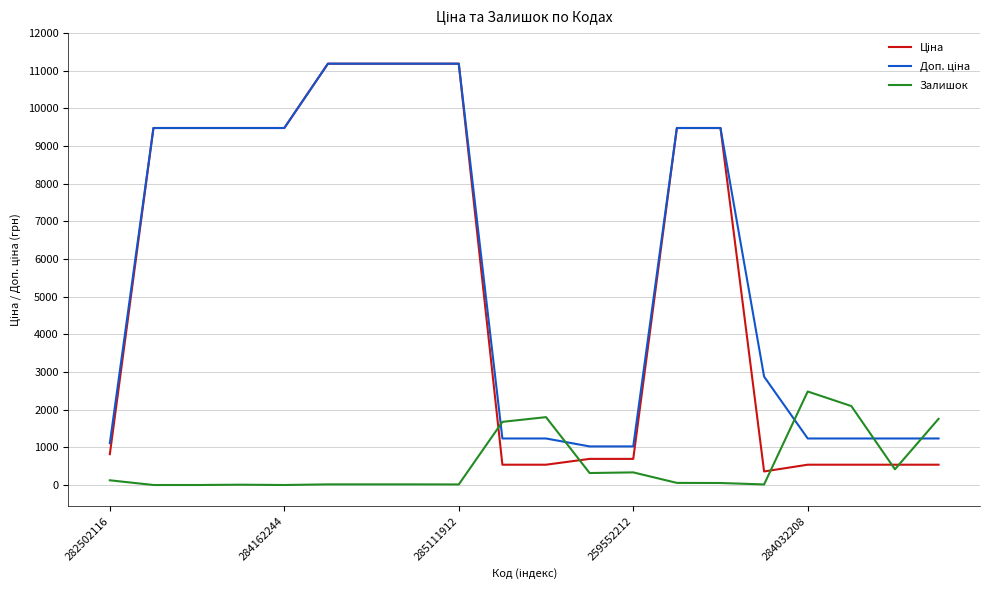

Does the chart have visible grid lines?

Yes